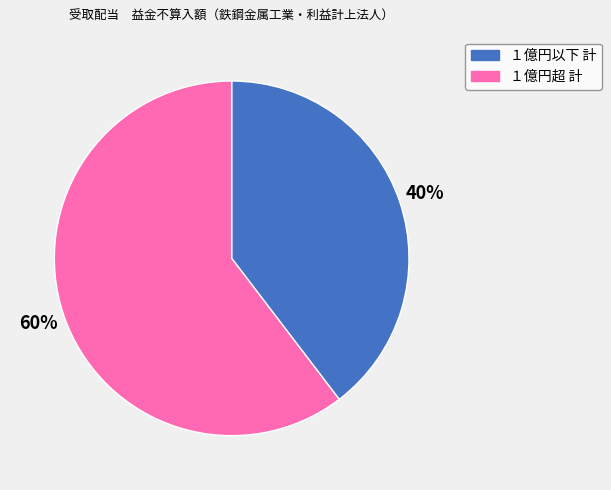

Do １億円以下 計 and １億円超 計 together represent more than half of the pie?

Yes